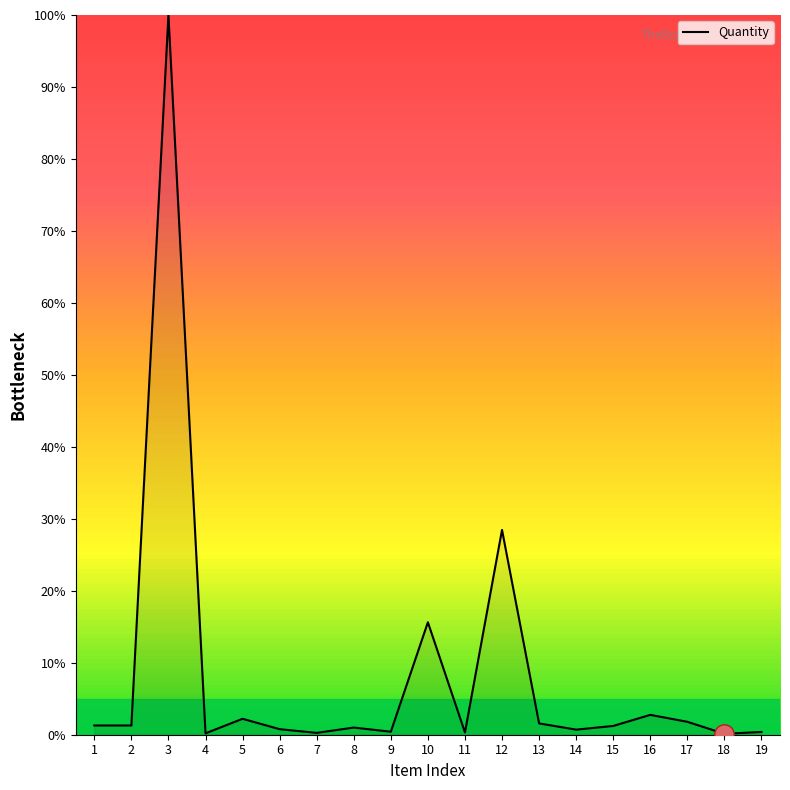

What is the sum of the values at 7 and 10?

15.9